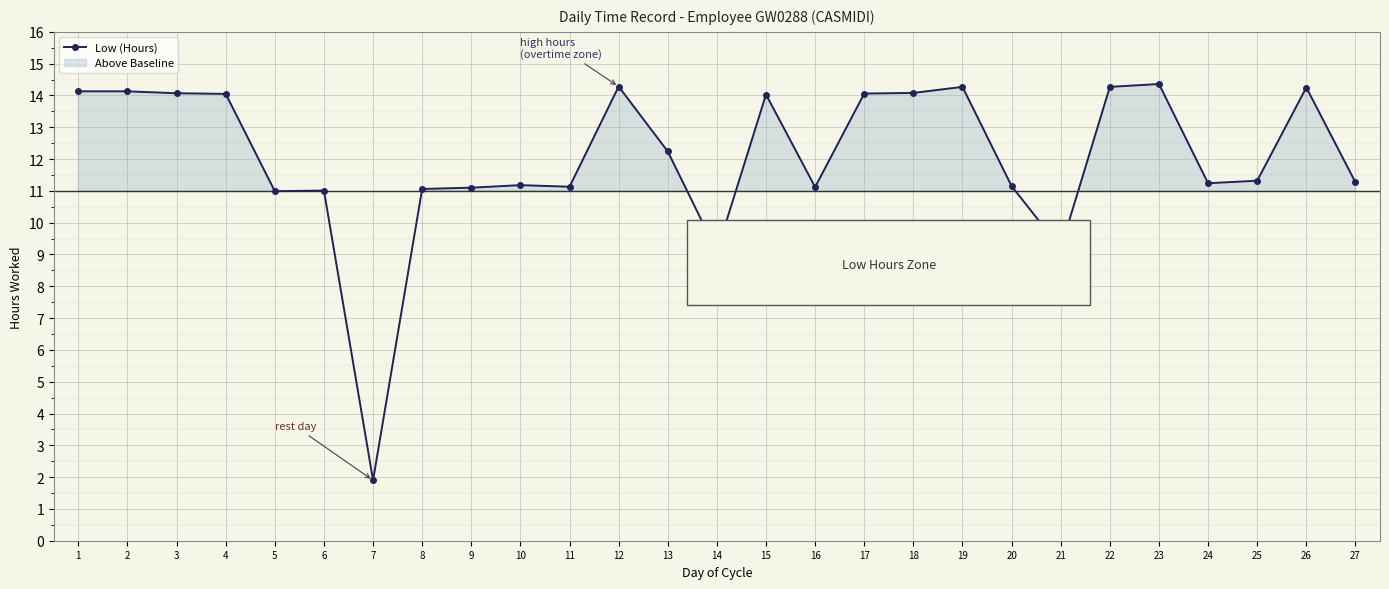

Count the number of values greater than 11.

23